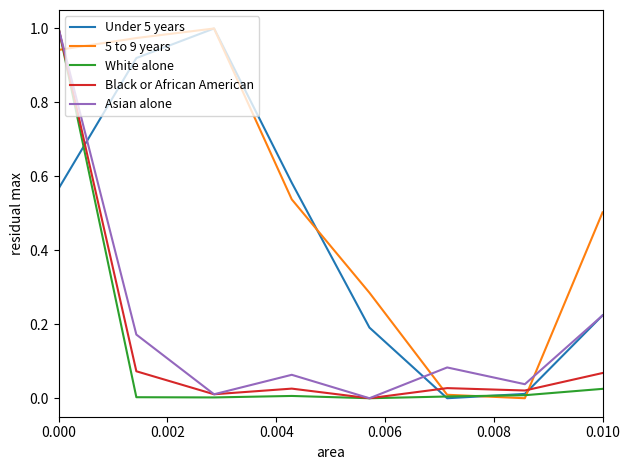

In Under 5 years, how many points are higher than both neighbors (excluding endpoints)?

1